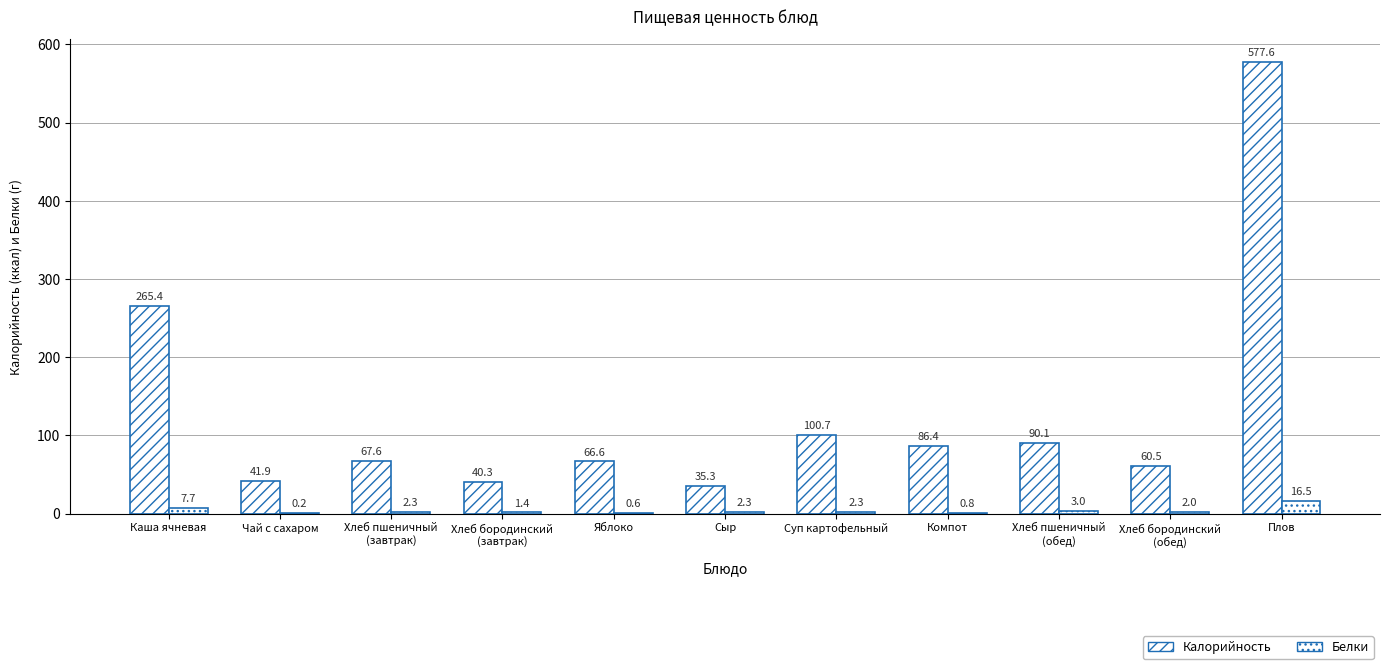

Which category has the highest value across all series?

Плов